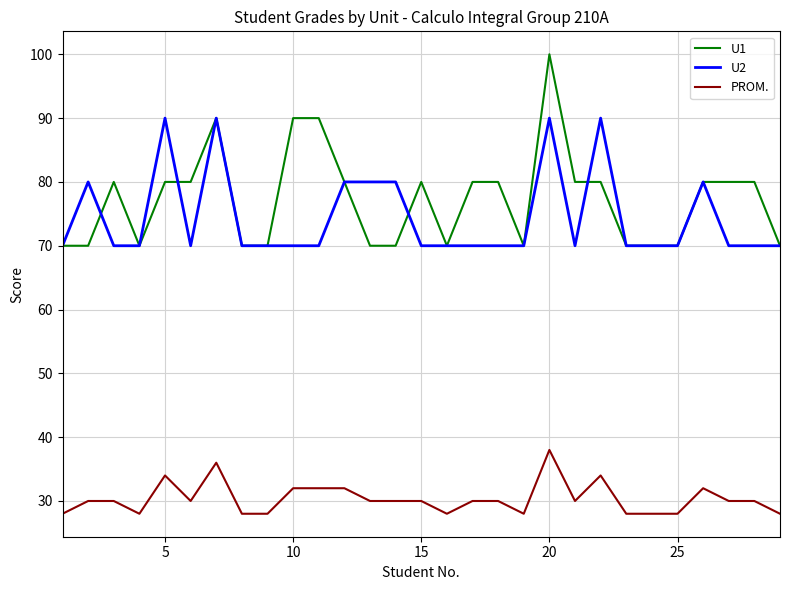

Rank the series by their maximum value, from highest to lowest.

U1, U2, PROM.